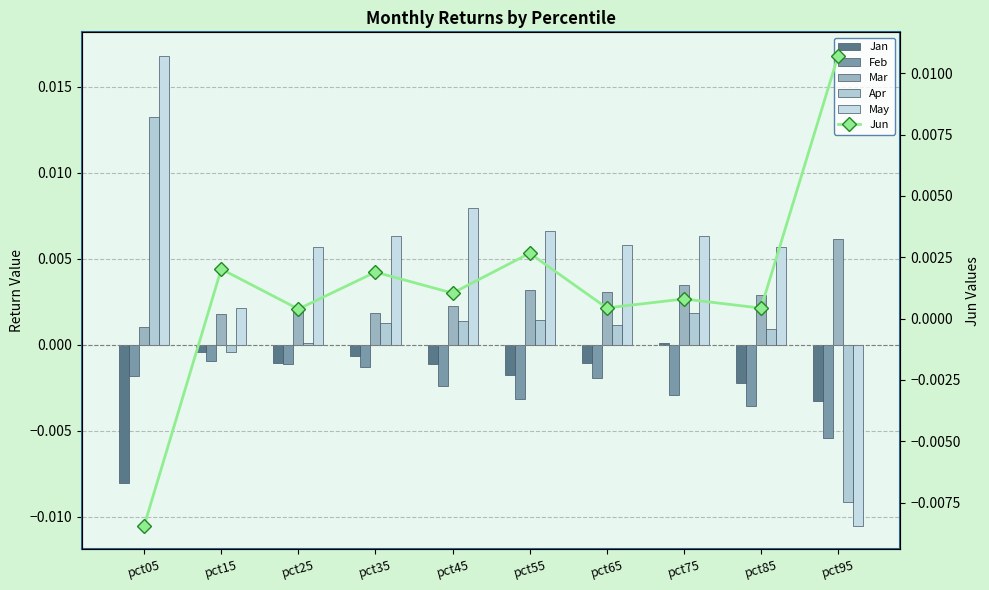

At which label does May first exceed 0?

pct05